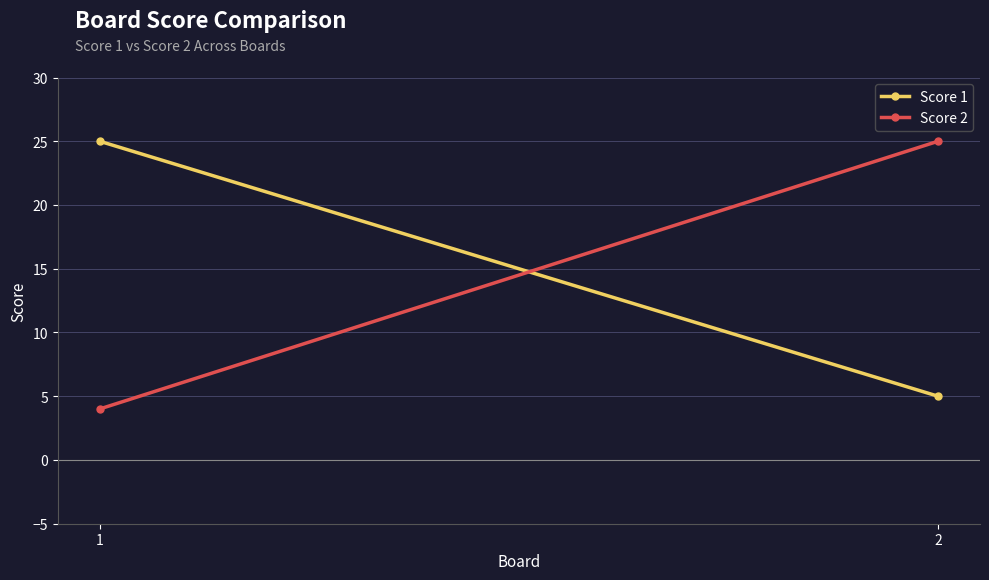

Reading left to right, what are all the values shown in this chart?

Score 1: 1=25	2=5
Score 2: 1=4	2=25